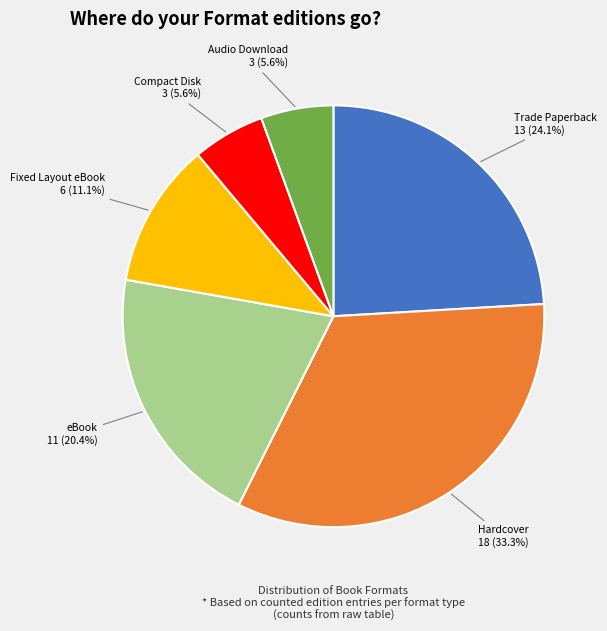

What percentage do Hardcover and Compact Disk together represent?

38.9%